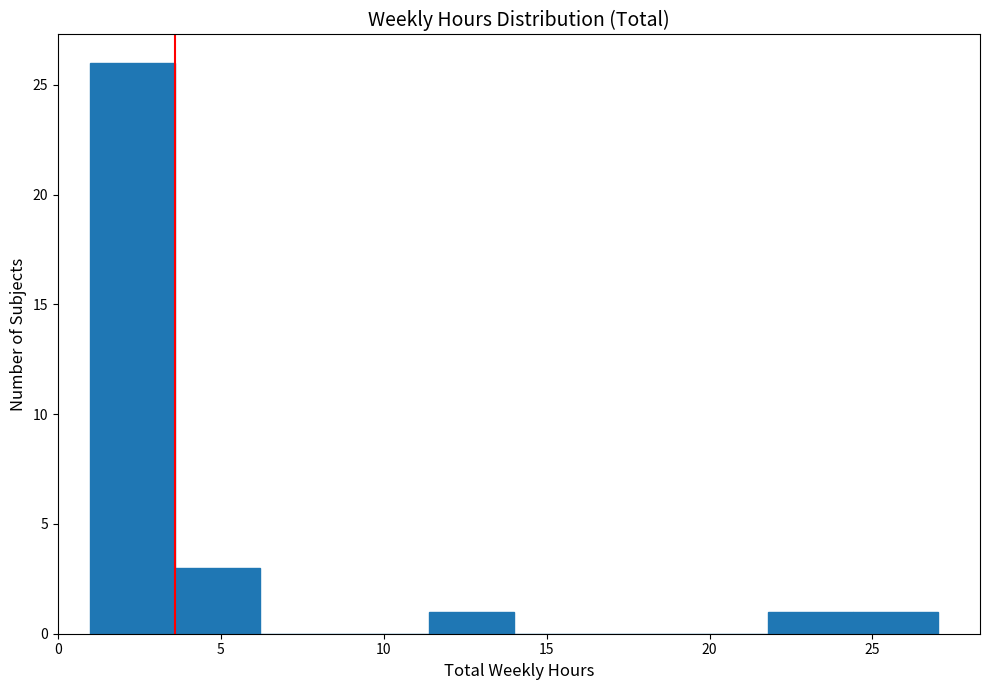

Reading left to right, transcribe this chart: for each bar, give the range it covers on the x-axis and its height. Neither the bar edges nor the heights are printed on the chart, so give them approximately, as read against the axes.

1.0 to 3.6: 26
3.6 to 6.2: 3
6.2 to 8.8: 0
8.8 to 11.4: 0
11.4 to 14.0: 1
14.0 to 16.6: 0
16.6 to 19.2: 0
19.2 to 21.8: 0
21.8 to 24.4: 1
24.4 to 27.0: 1